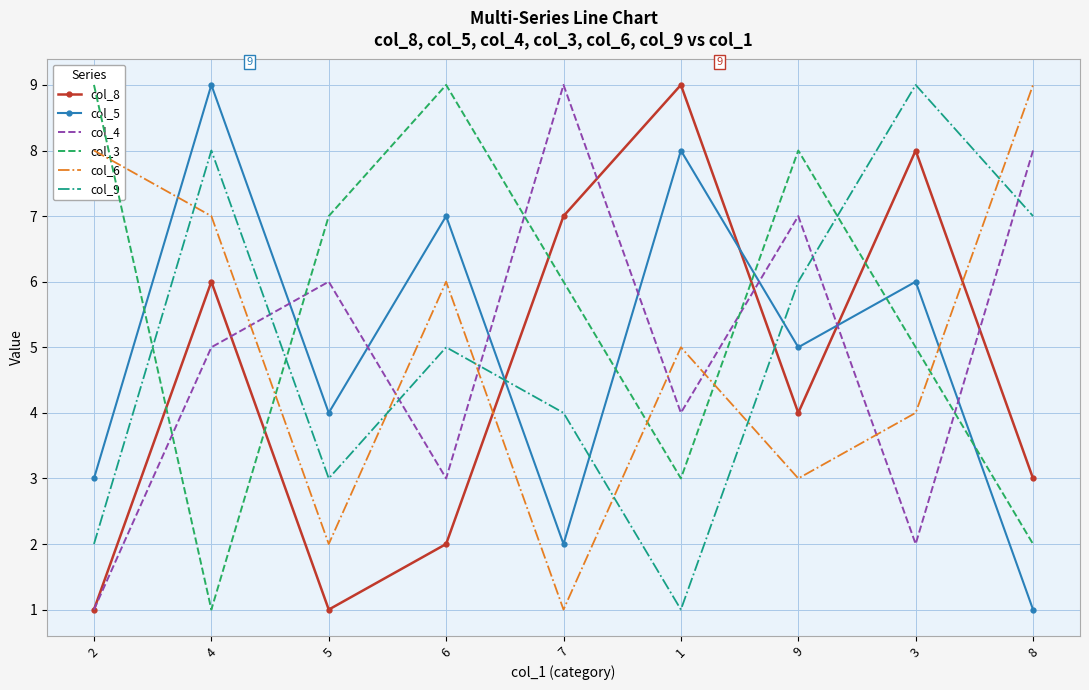

True or false: col_5 has a value of 1 at 2.

False